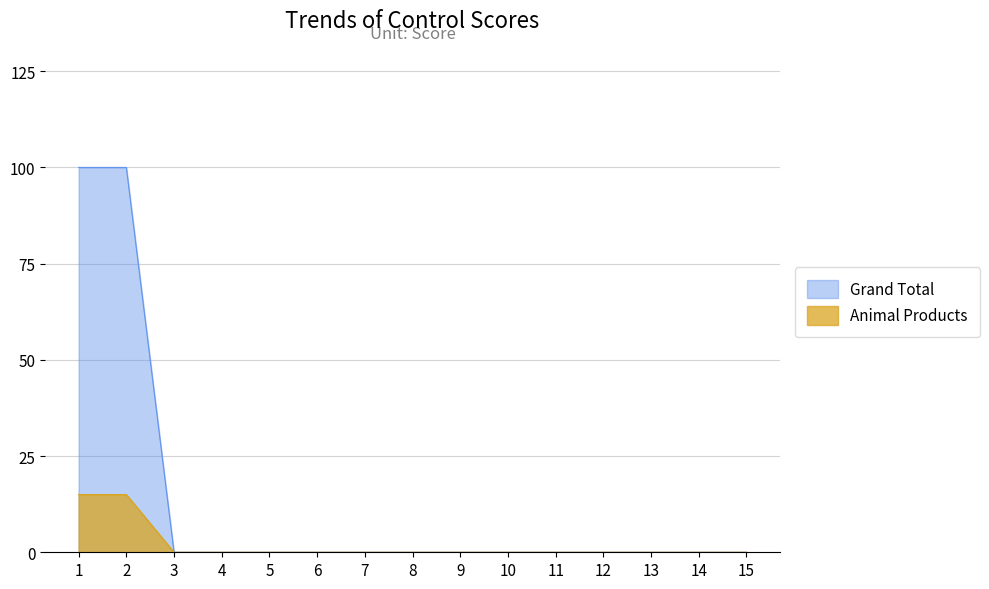

Which series has the largest range (max minus min)?

Grand Total